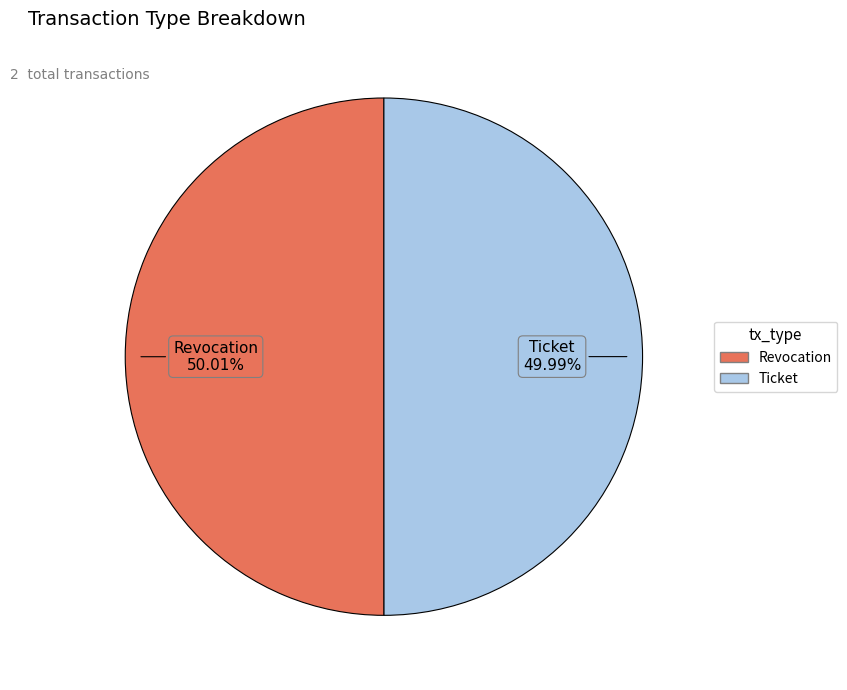

What is the ratio of the value at Revocation to the value at Ticket?

1.0